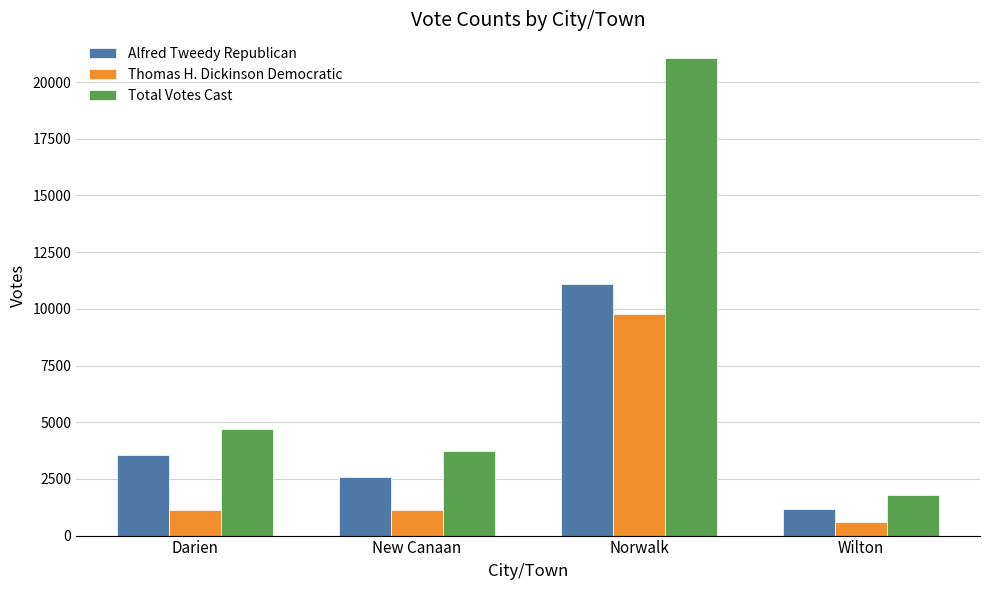

Which series has the widest spread of values?

Total Votes Cast